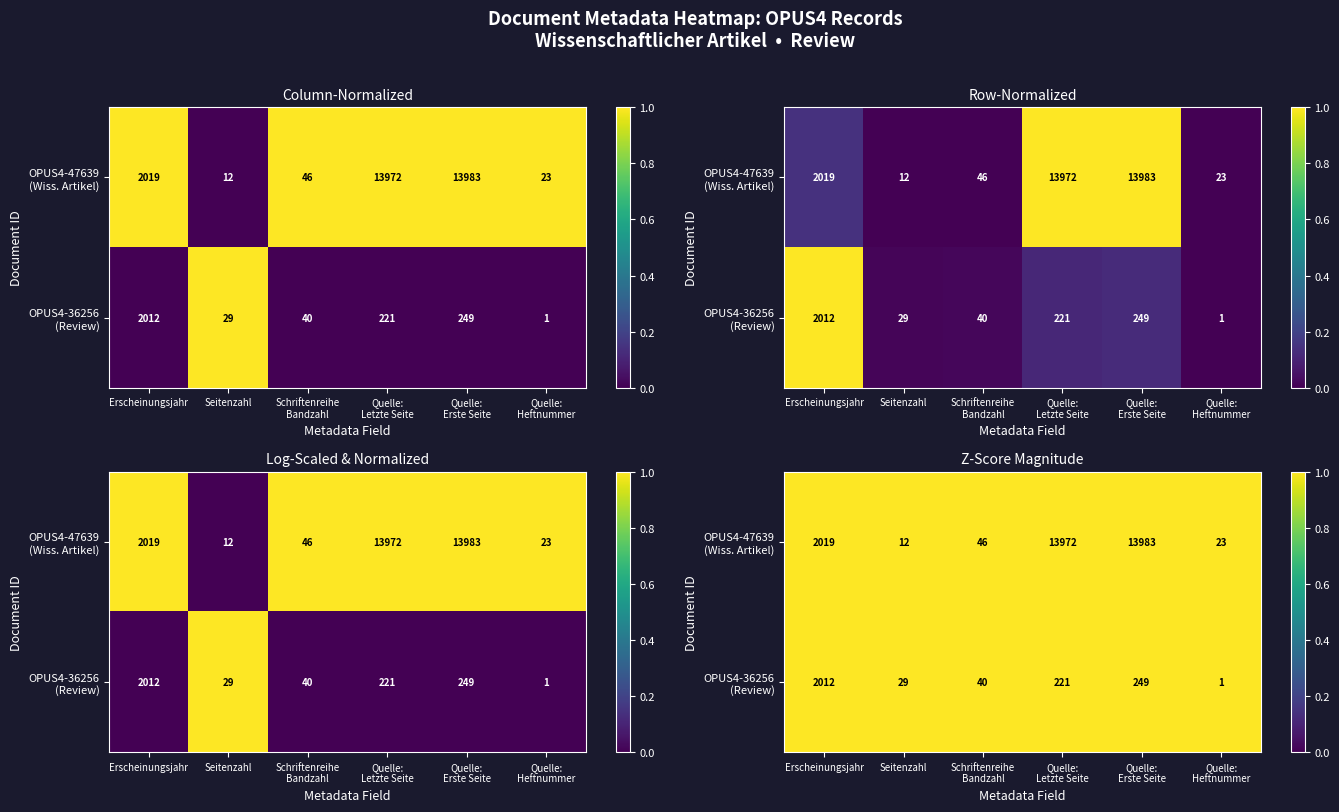

List the labels in order of value, smallest first.

Quelle:
Heftnummer, Seitenzahl, Schriftenreihe
Bandzahl, Quelle:
Letzte Seite, Quelle:
Erste Seite, Erscheinungsjahr